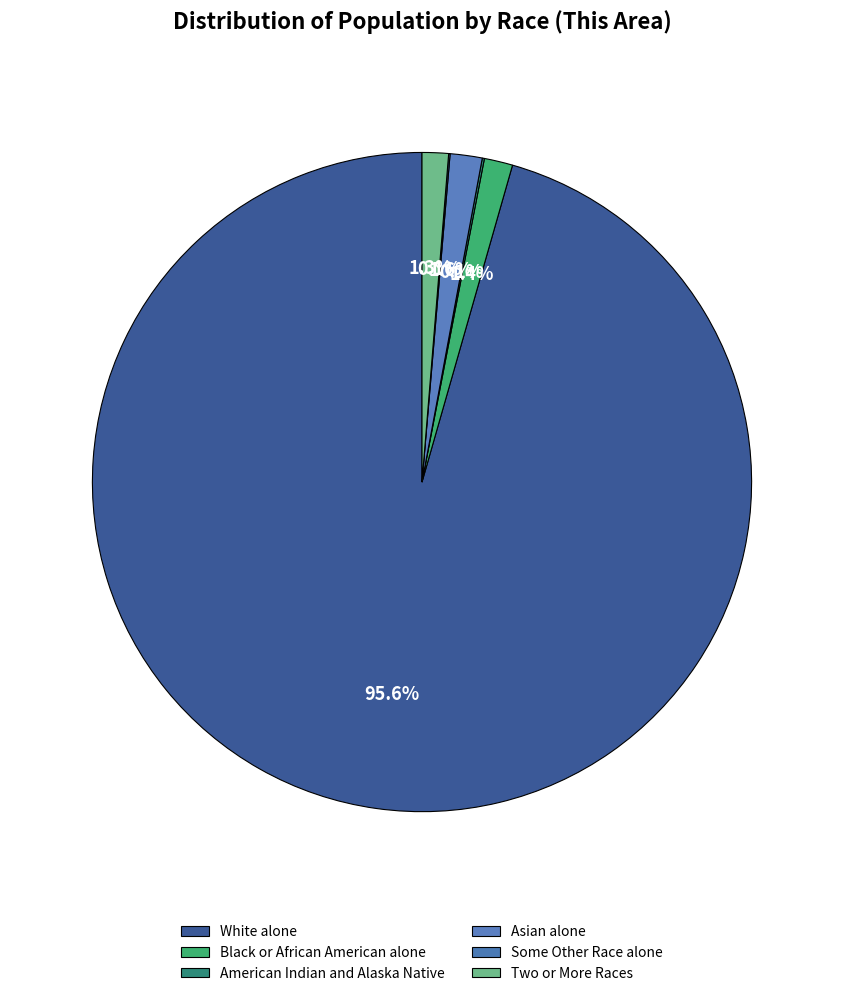

Which has a higher value, Asian alone or Two or More Races?

Asian alone